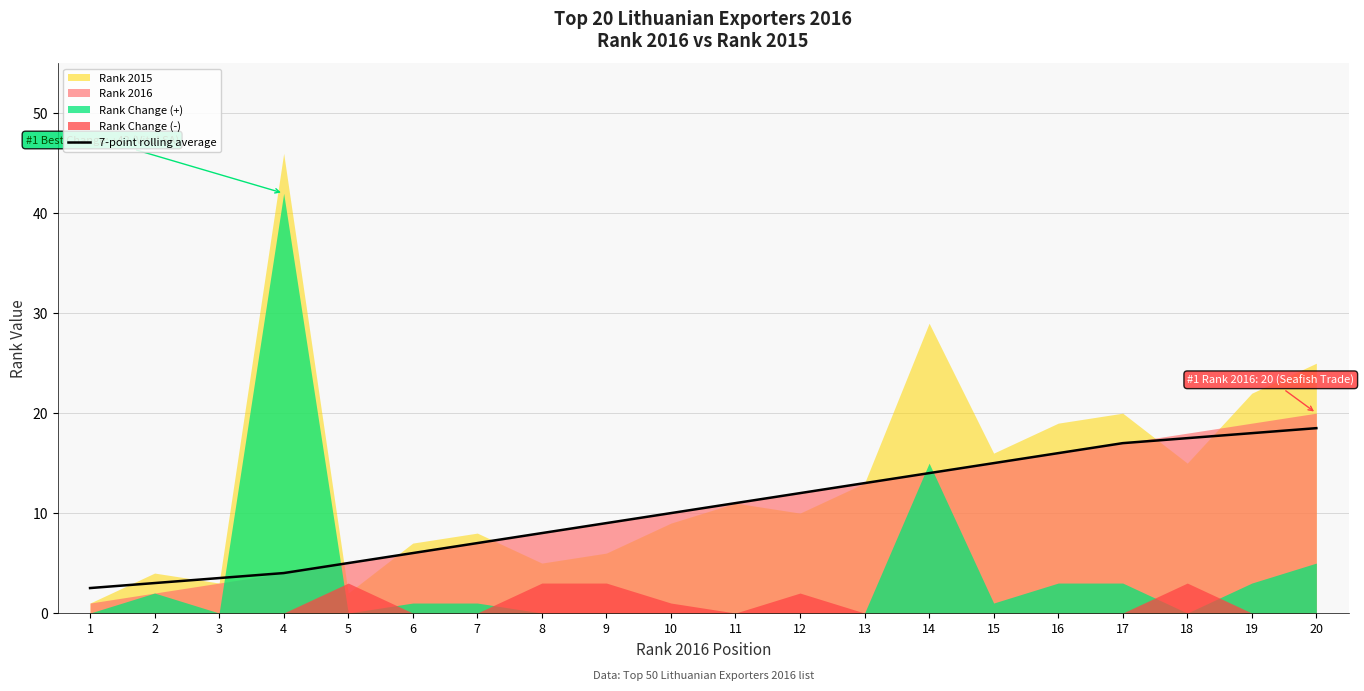

Which label corresponds to the smallest value in the chart?

1